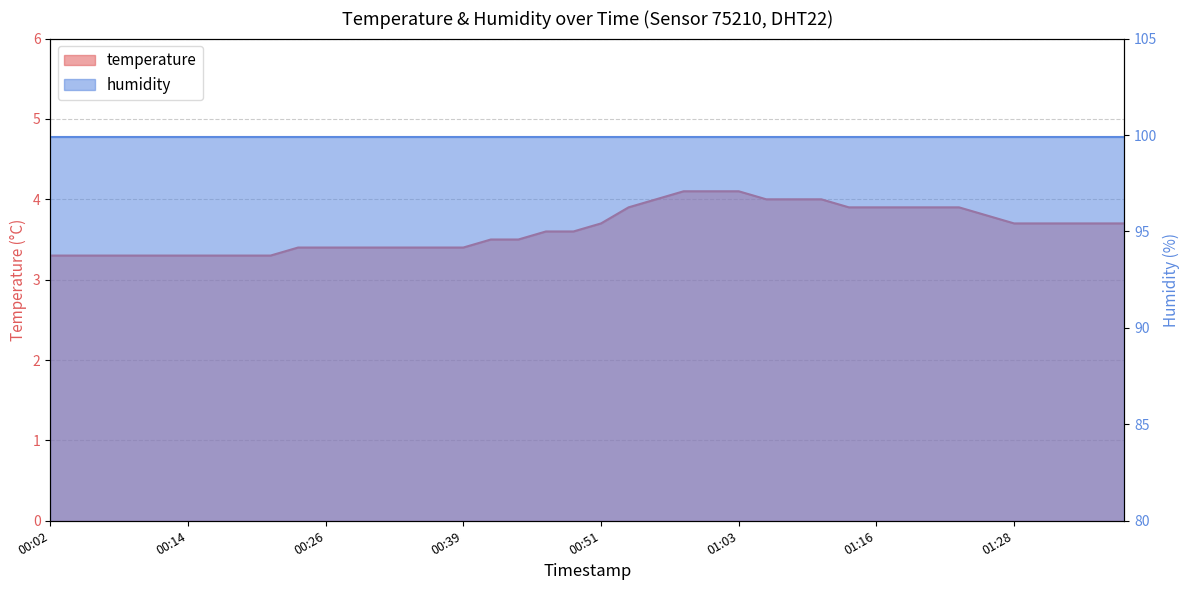

True or false: the data shows 1.9 at 2023-02-01T01:08:57.

False